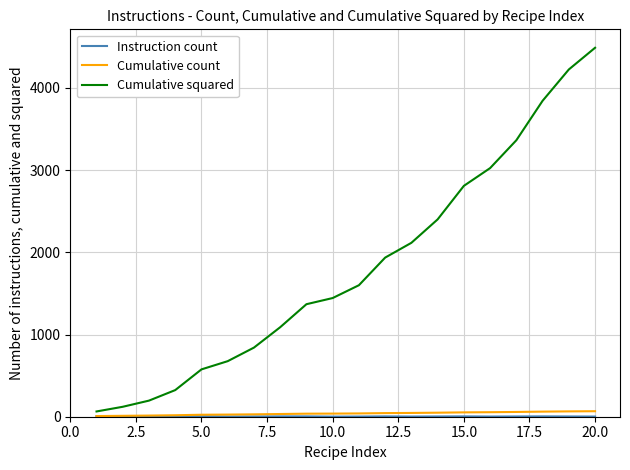

Which series has the largest range (max minus min)?

Cumulative squared